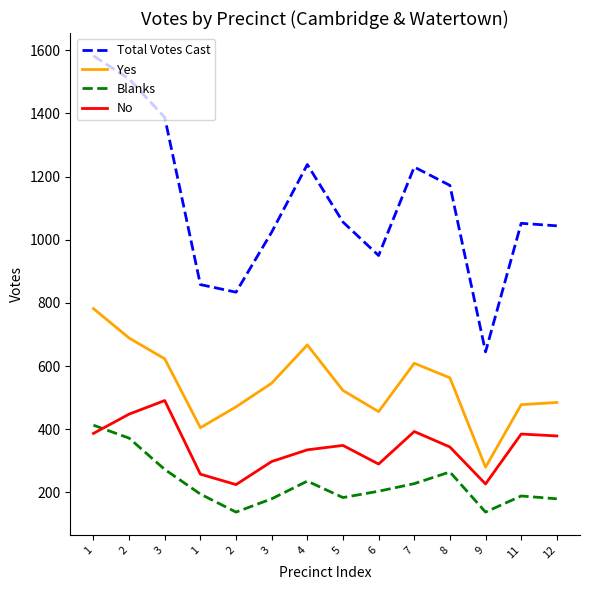

What are all the series names shown in the legend?

Total Votes Cast, Yes, Blanks, No